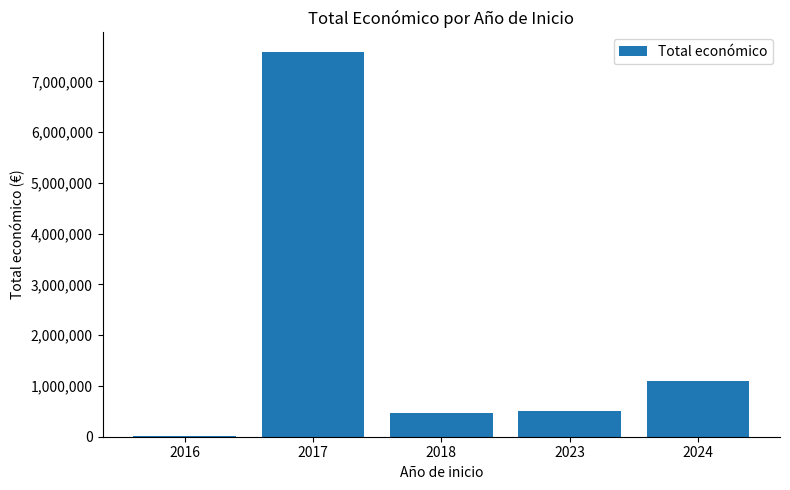

What is the average value?

1935664